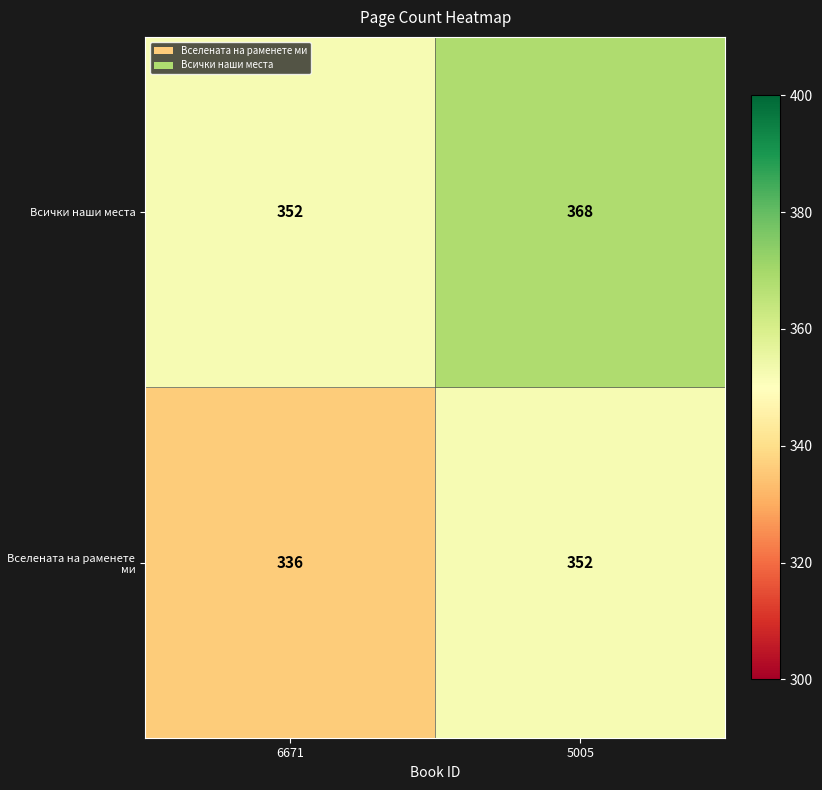

At which category is the sum across all series the highest?

5005